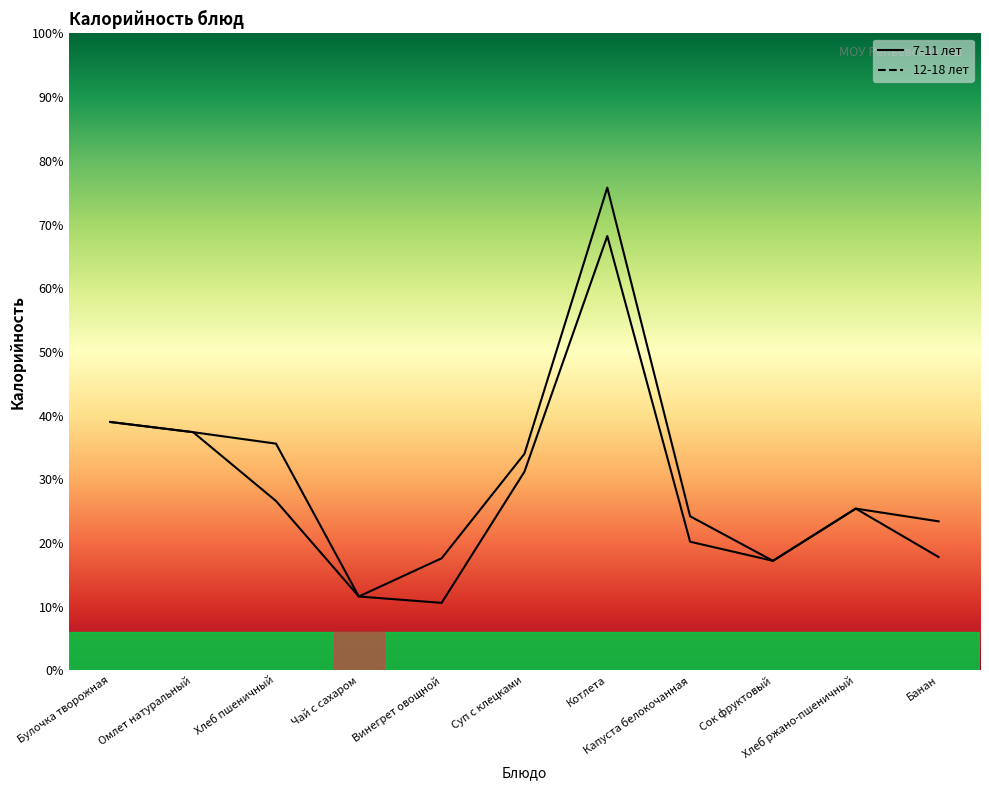

Which label corresponds to the largest value in the chart?

Котлета